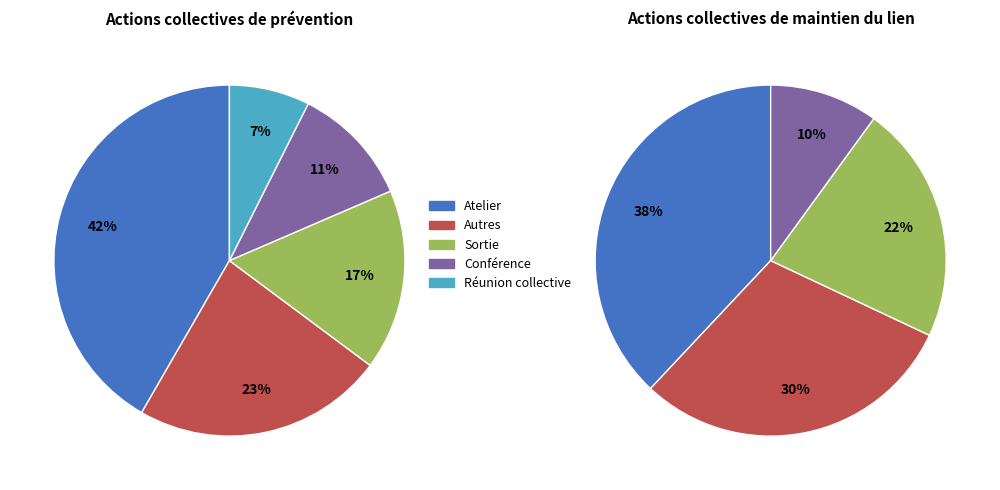

Approximately how many times larger is the value at Autres compared to Sortie?

1.4